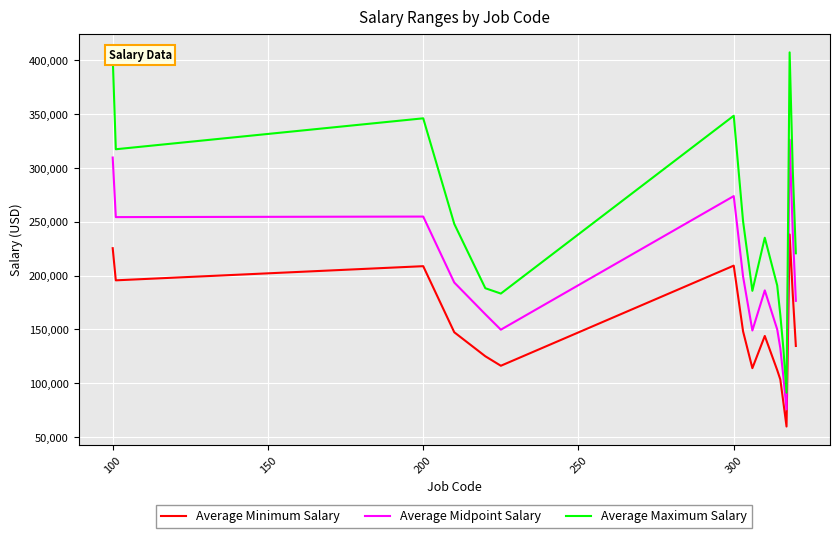

List the series in order of their peak value, lowest first.

Average Minimum Salary, Average Midpoint Salary, Average Maximum Salary